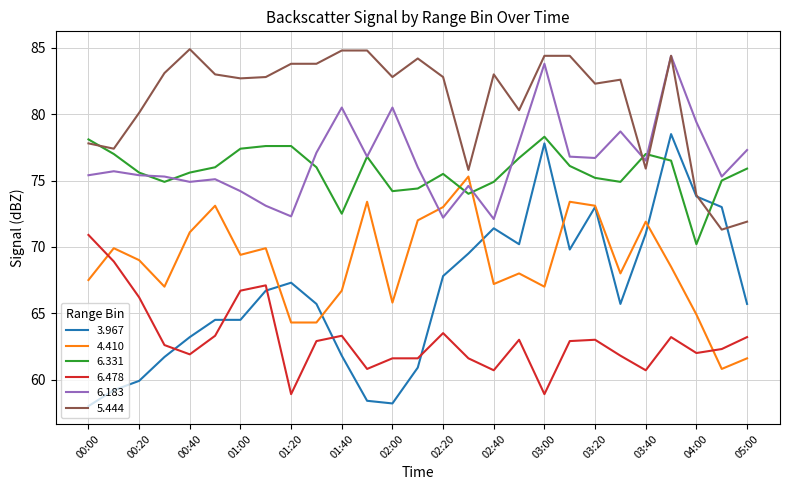

Which series has the largest range (max minus min)?

3.967